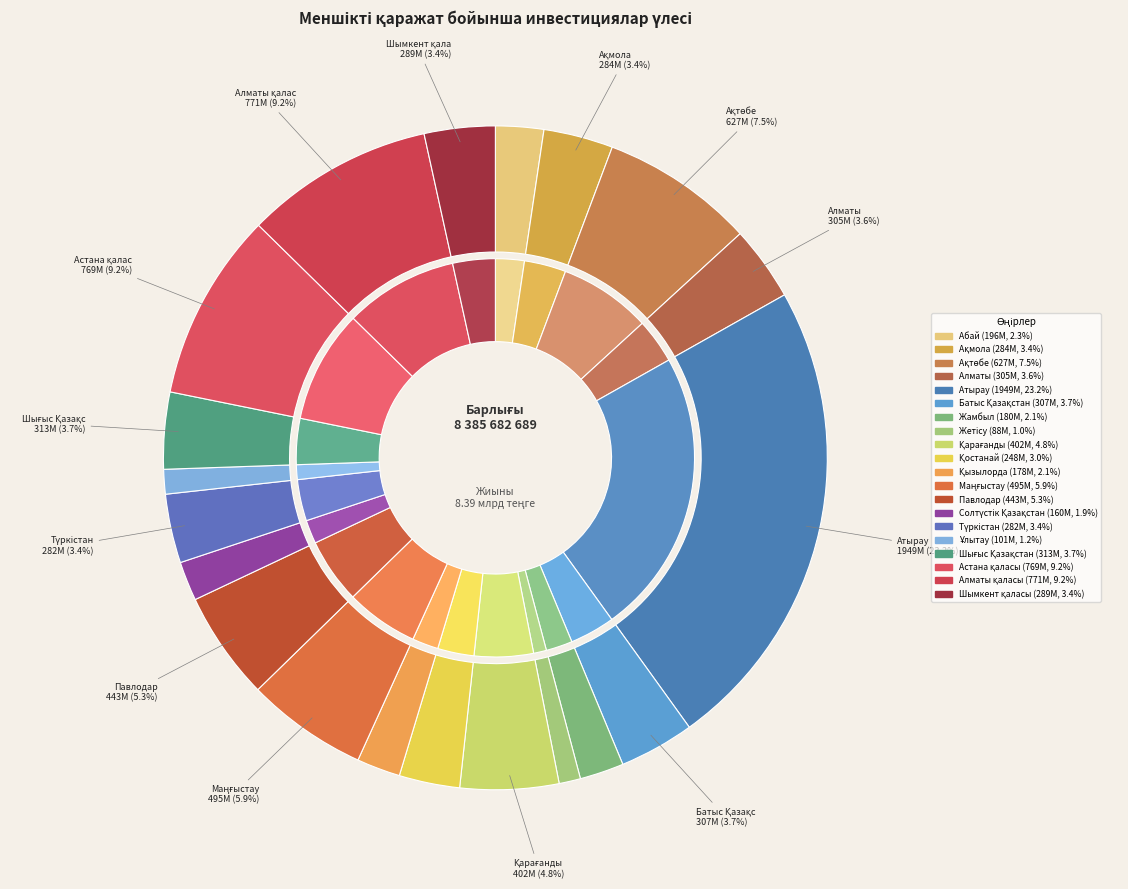

Is the sum of Абай and Жетісу greater than half?

No